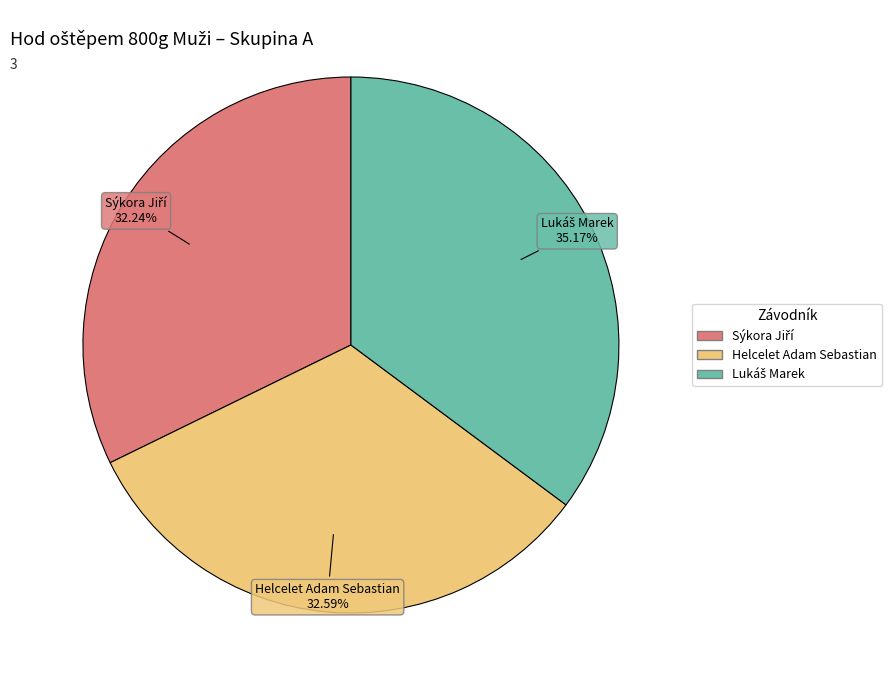

True or false: Helcelet Adam Sebastian accounts for 39% of the total.

False